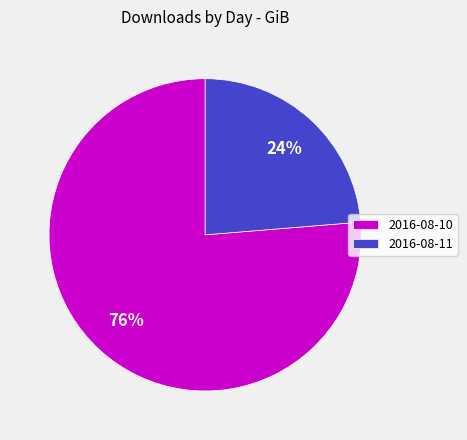

To the nearest percent, what is the average slice percentage?

50%